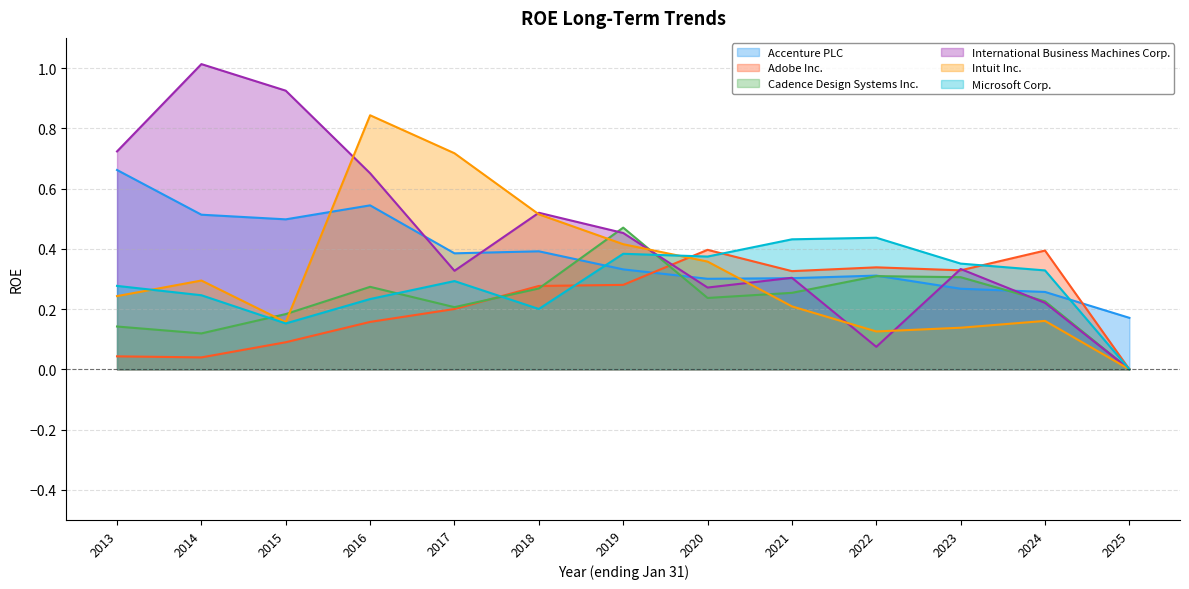

What is the difference between the Intuit Inc. values at 2017 and 2020?

0.4